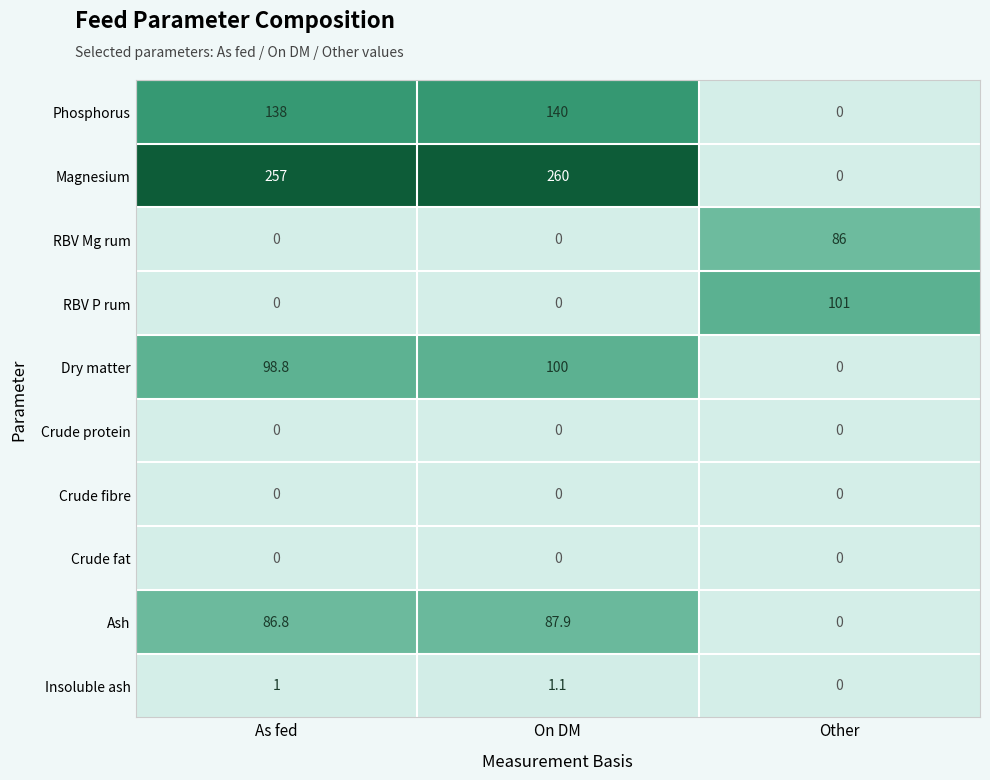

Reading left to right, list all the values displayed in this chart.

Phosphorus: As fed=138.0	On DM=140.0	Other=0.0
Magnesium: As fed=257.0	On DM=260.0	Other=0.0
RBV Mg rum: As fed=0.0	On DM=0.0	Other=86.0
RBV P rum: As fed=0.0	On DM=0.0	Other=101.0
Dry matter: As fed=98.8	On DM=100.0	Other=0.0
Crude protein: As fed=0.0	On DM=0.0	Other=0.0
Crude fibre: As fed=0.0	On DM=0.0	Other=0.0
Crude fat: As fed=0.0	On DM=0.0	Other=0.0
Ash: As fed=86.8	On DM=87.9	Other=0.0
Insoluble ash: As fed=1.0	On DM=1.1	Other=0.0